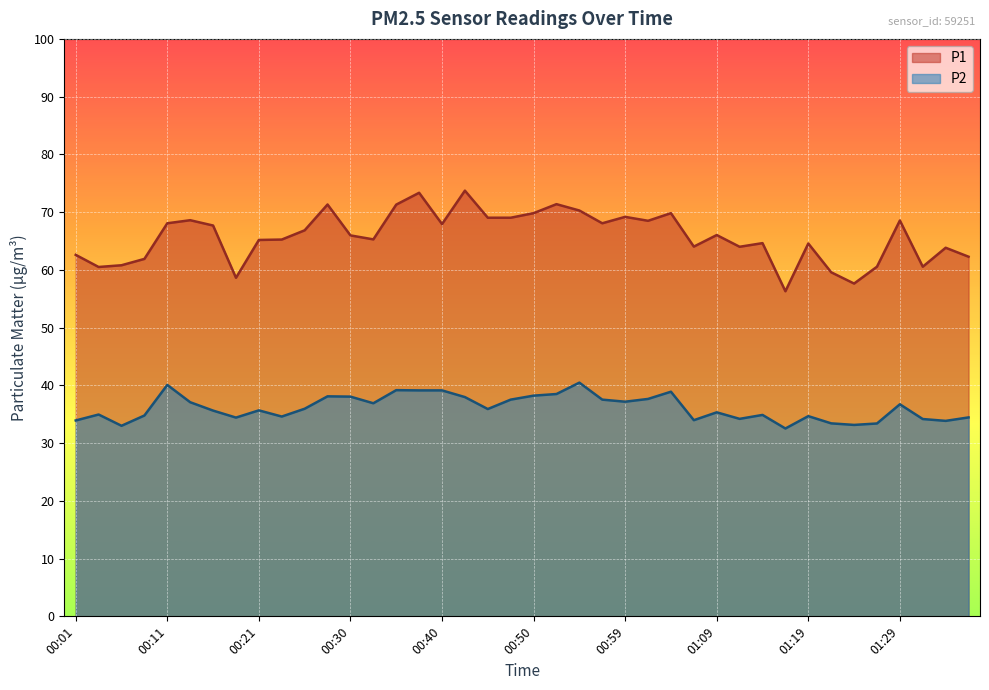

What is the total value across all series at 01:02?

106.2